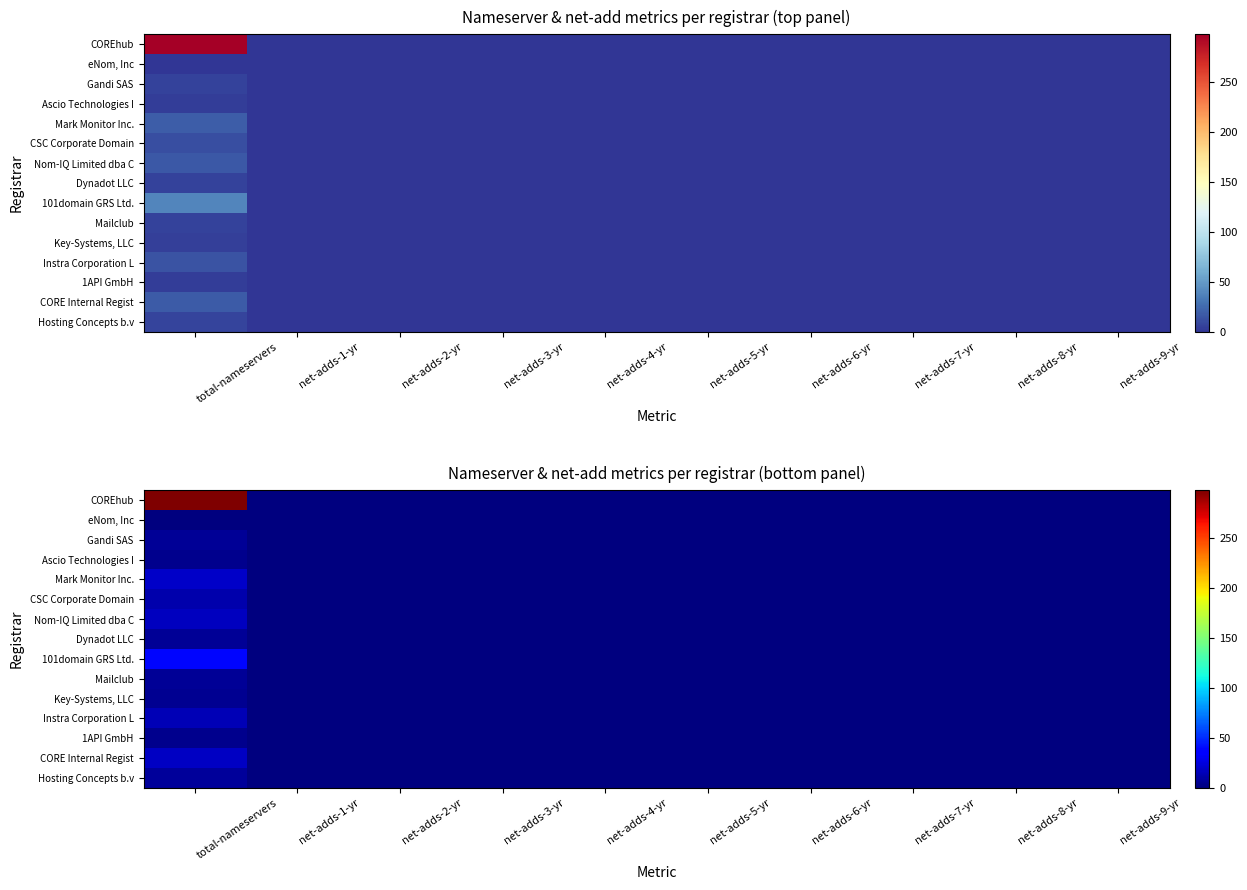

Between total-nameservers and net-adds-2-yr, which is larger?

total-nameservers